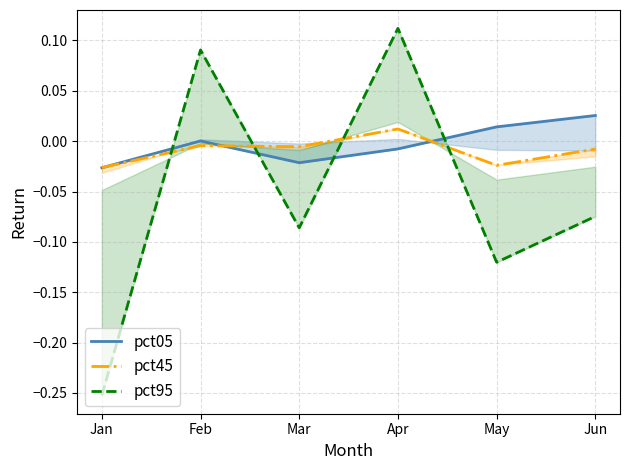

Which series has the widest spread of values?

pct95